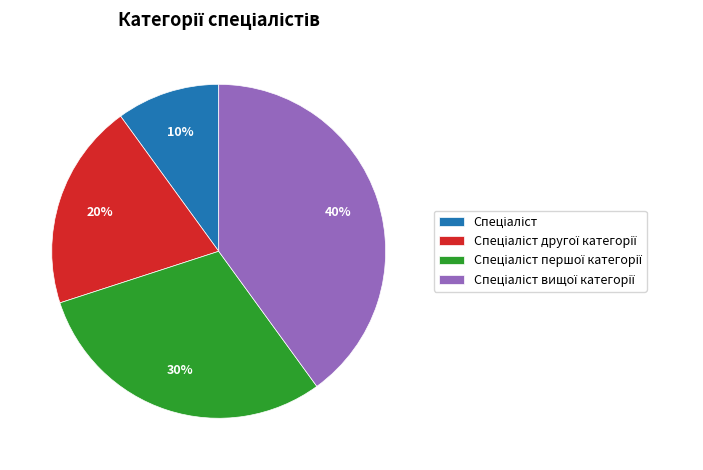

Does any single category account for the majority?

No